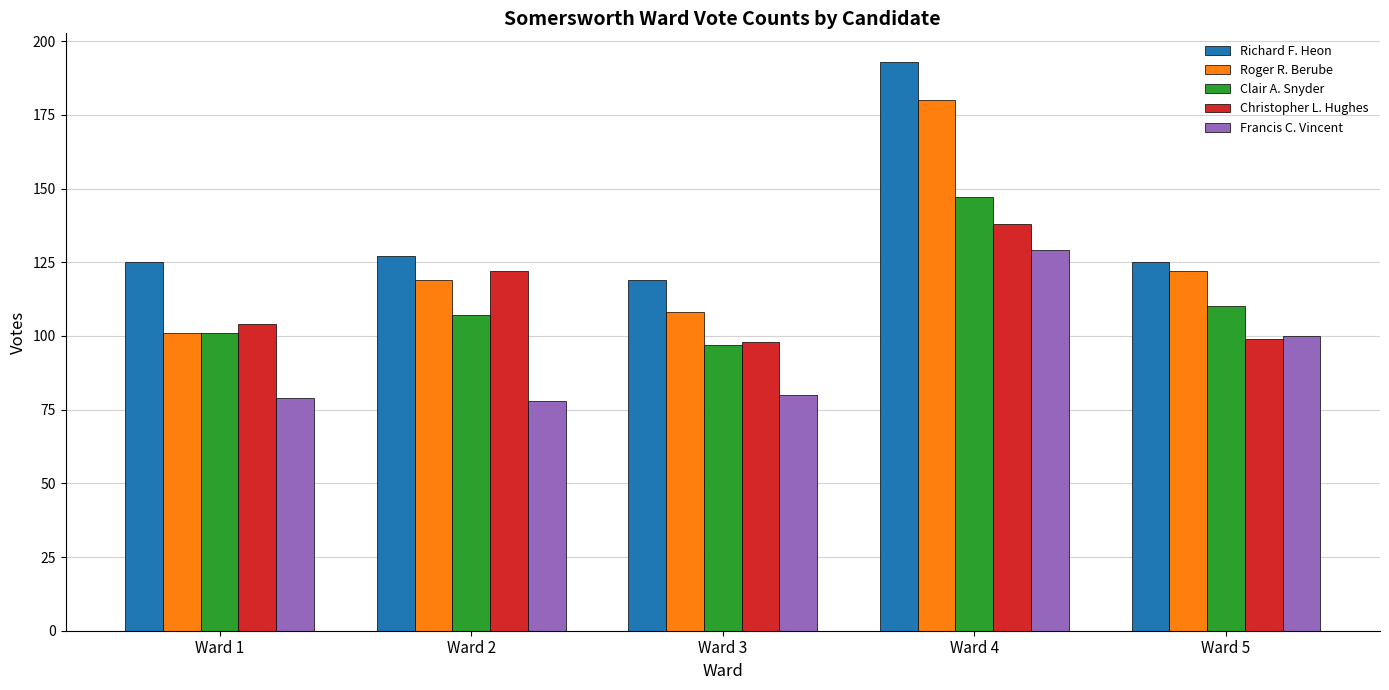

At which label does Francis C. Vincent reach its peak?

Ward 4